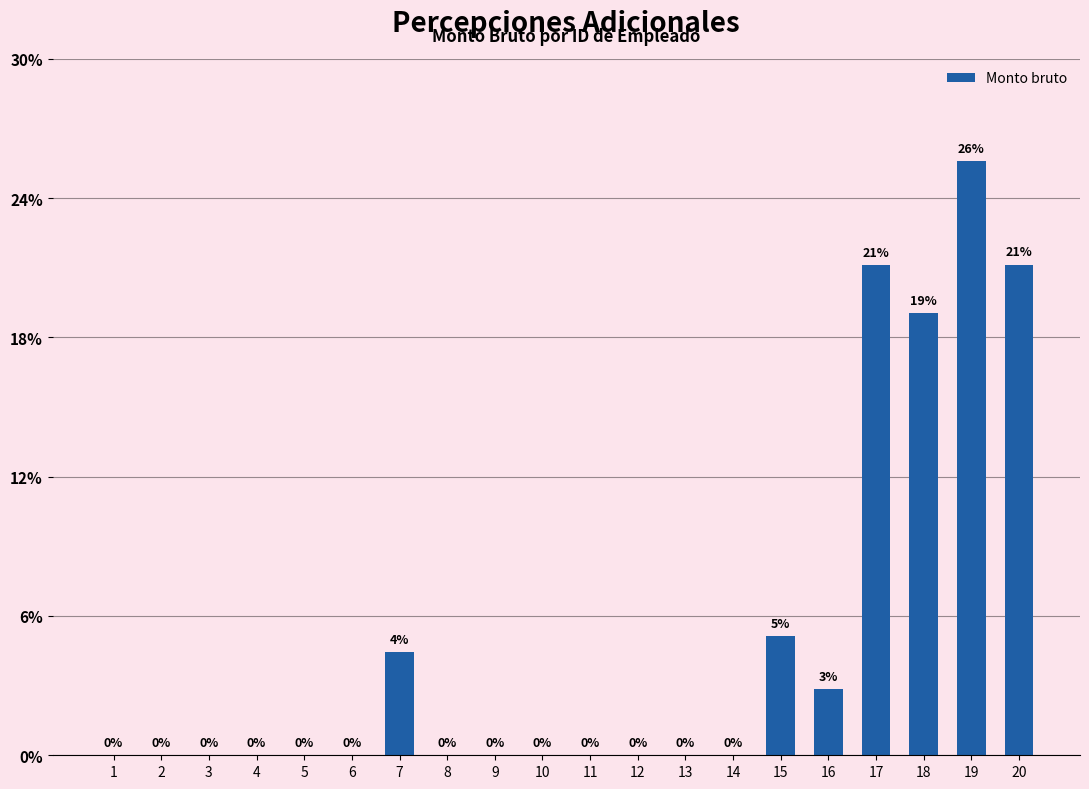

List the labels in order of value, smallest first.

1, 2, 3, 4, 5, 6, 8, 9, 10, 11, 12, 13, 14, 16, 7, 15, 18, 17, 20, 19